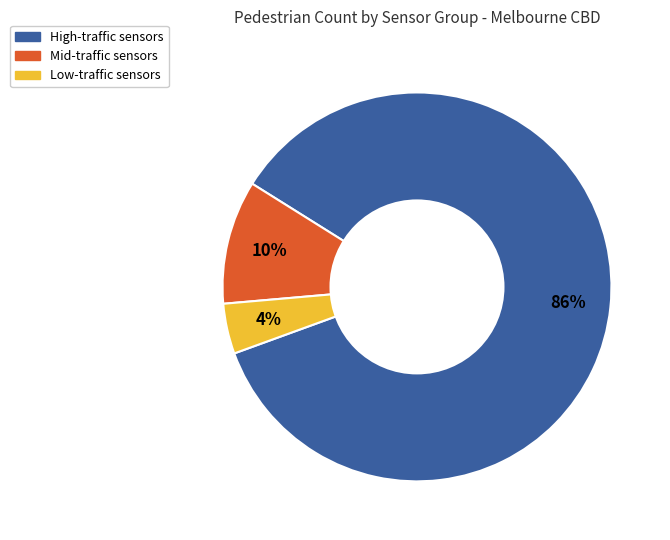

Does any single category account for the majority?

Yes